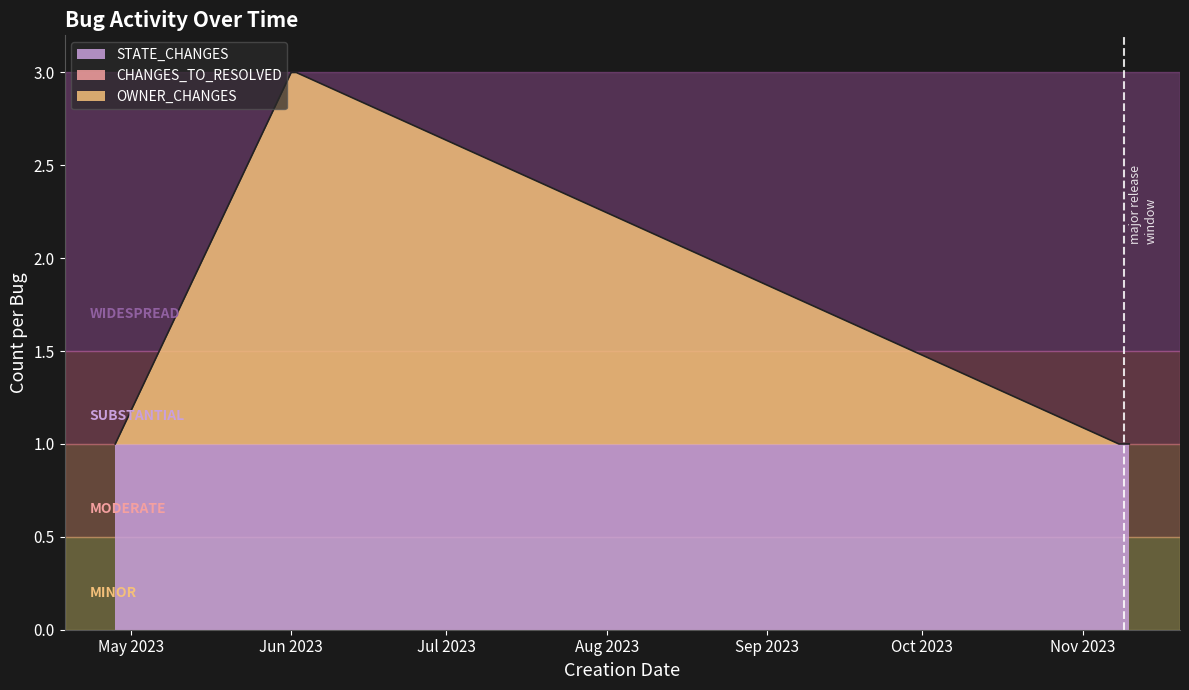

Is the value of OWNER_CHANGES at 2023-06-01 greater than the value of CHANGES_TO_RESOLVED at 2023-11-08?

Yes